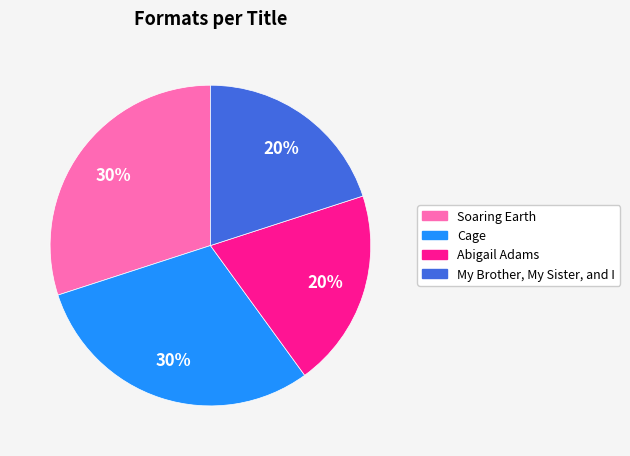

Approximately how many times larger is the value at Abigail Adams compared to Cage?

0.7